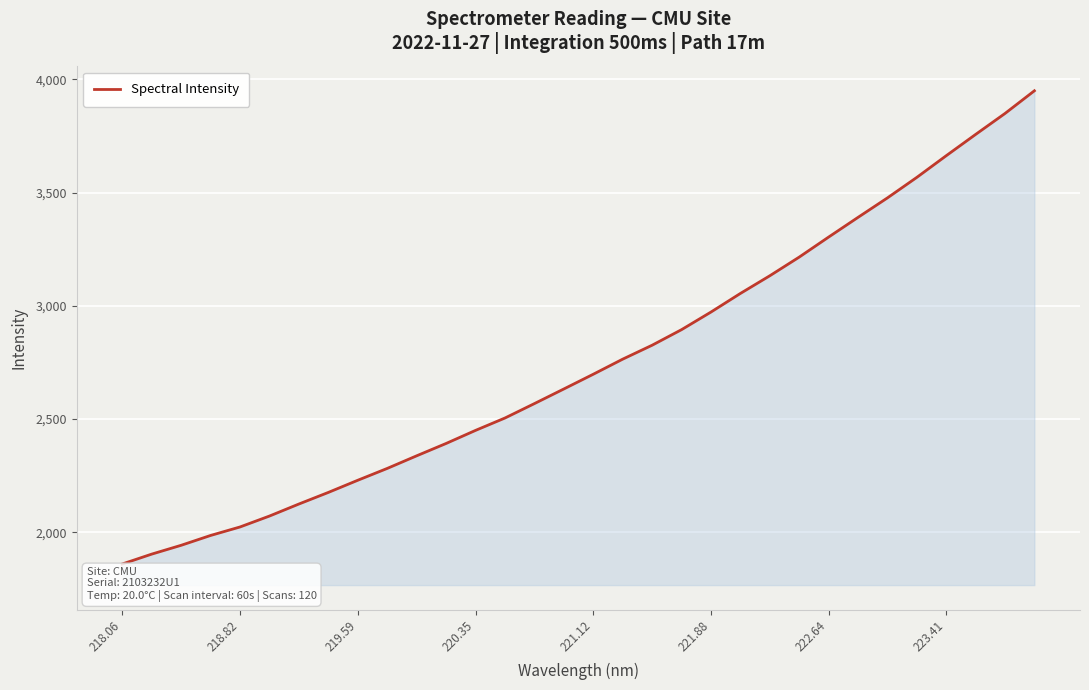

True or false: there are more than 2 points higher than both neighbors.

False